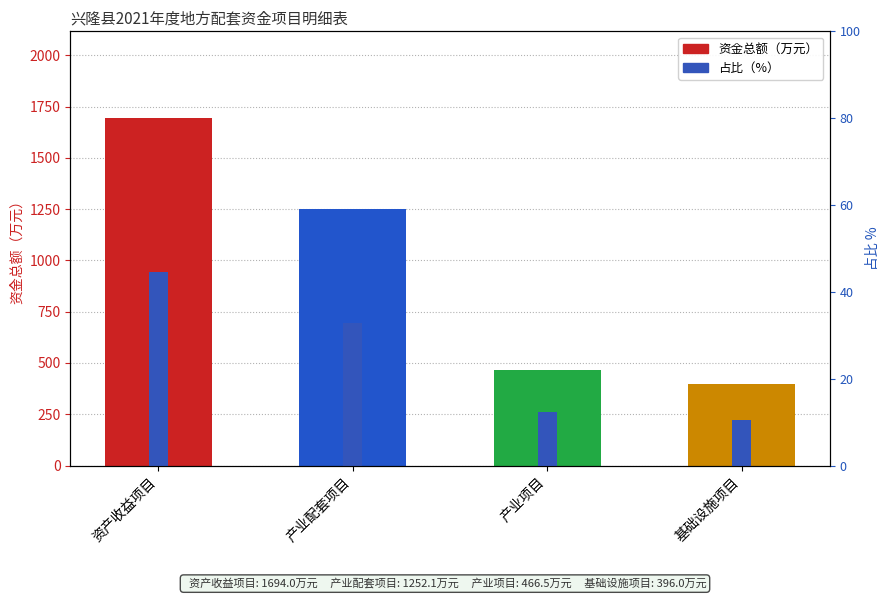

The chart shows a value of 466.5 at 产业项目. True or false?

True